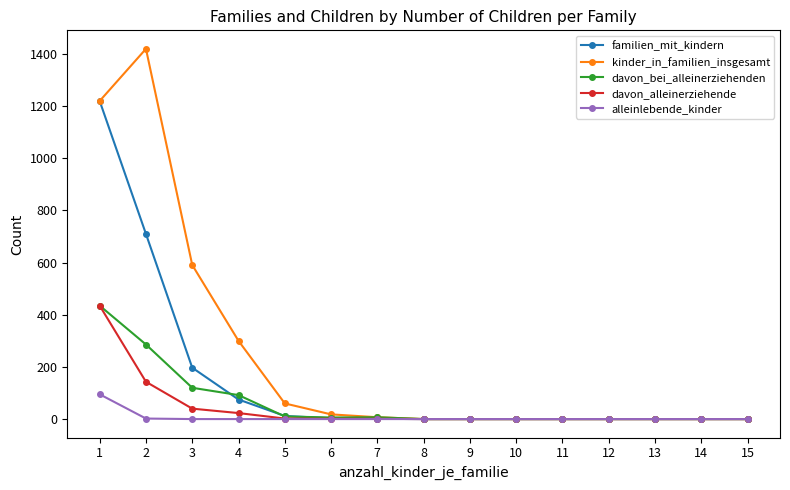

What is the maximum value for davon_bei_alleinerziehenden?

435